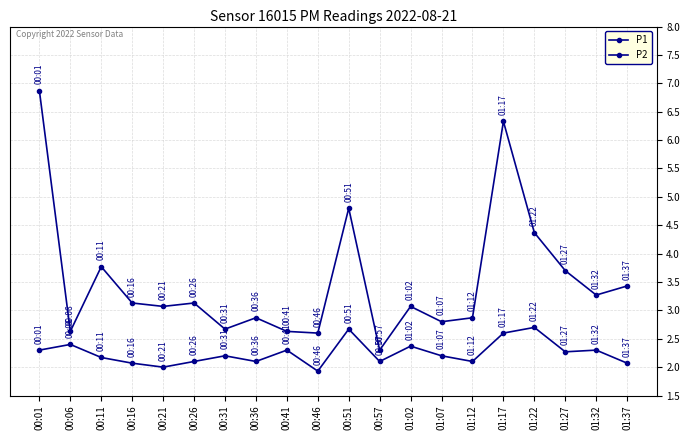

What is the spread (max minus min) of values at 00:57?

0.2